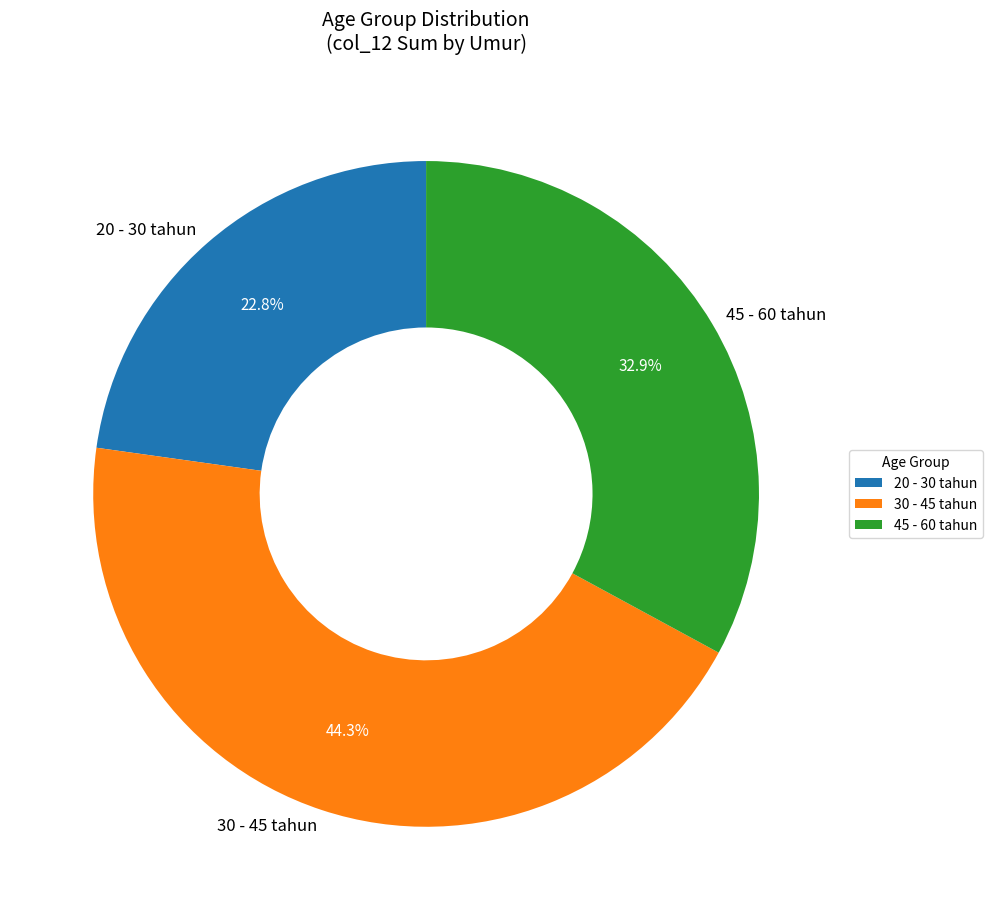

To the nearest percent, what portion does 30 - 45 tahun represent?

44%